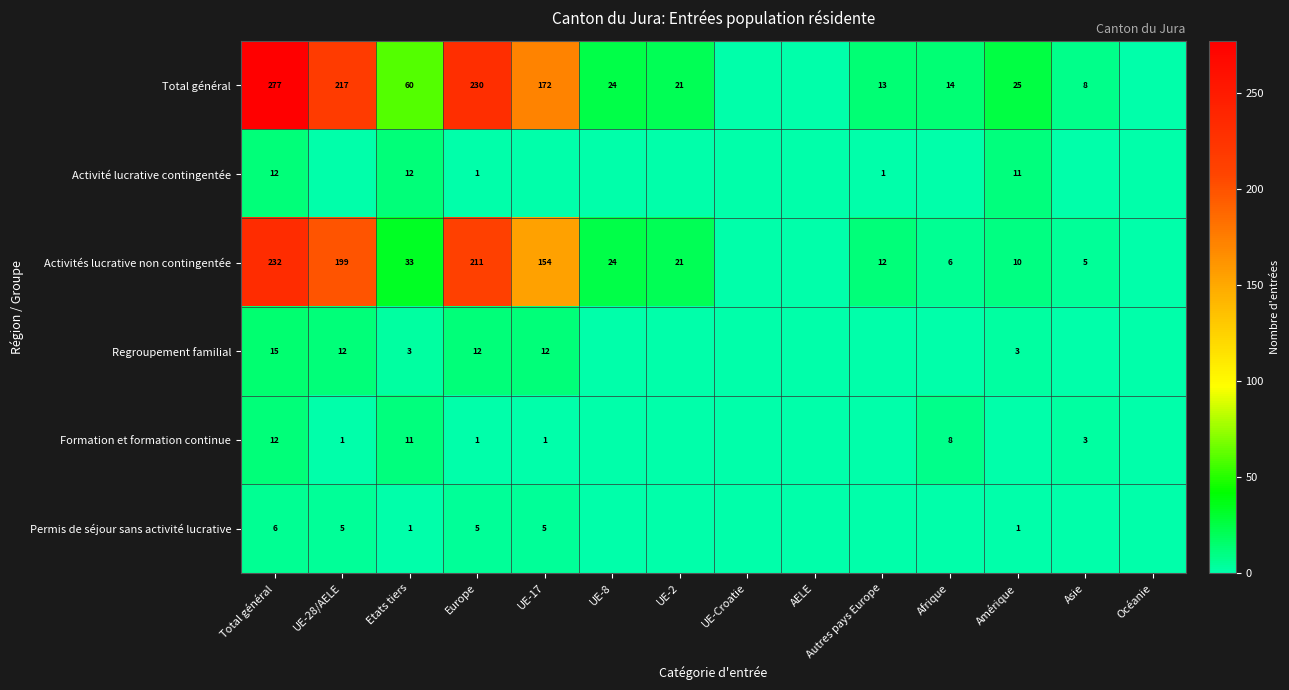

What is the difference between the highest and lowest values at Total général?

271